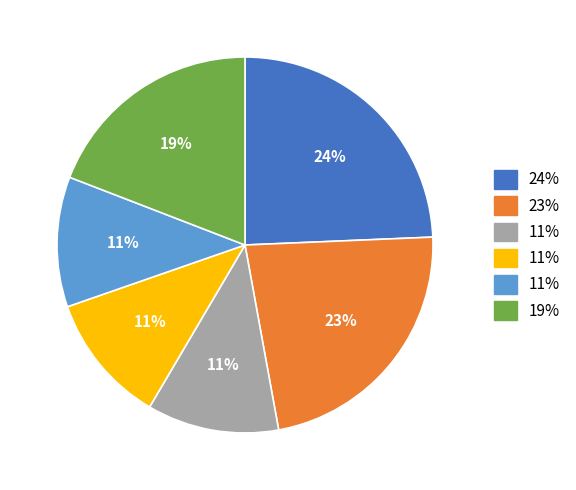

Does any single category account for the majority?

No